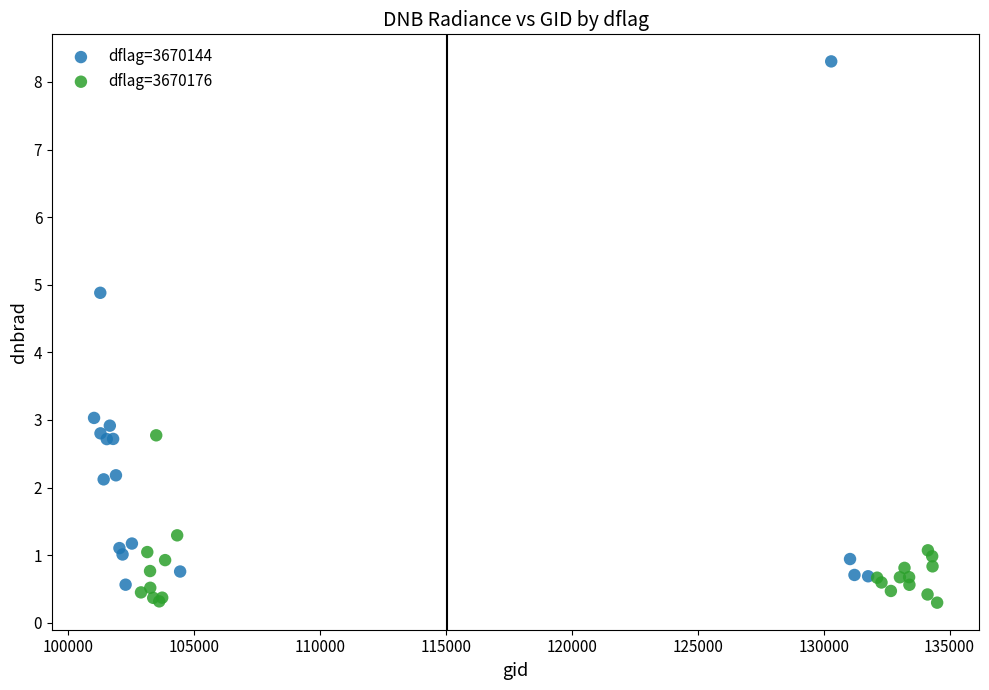

Which series has the widest spread of Y values?

dflag=3670144